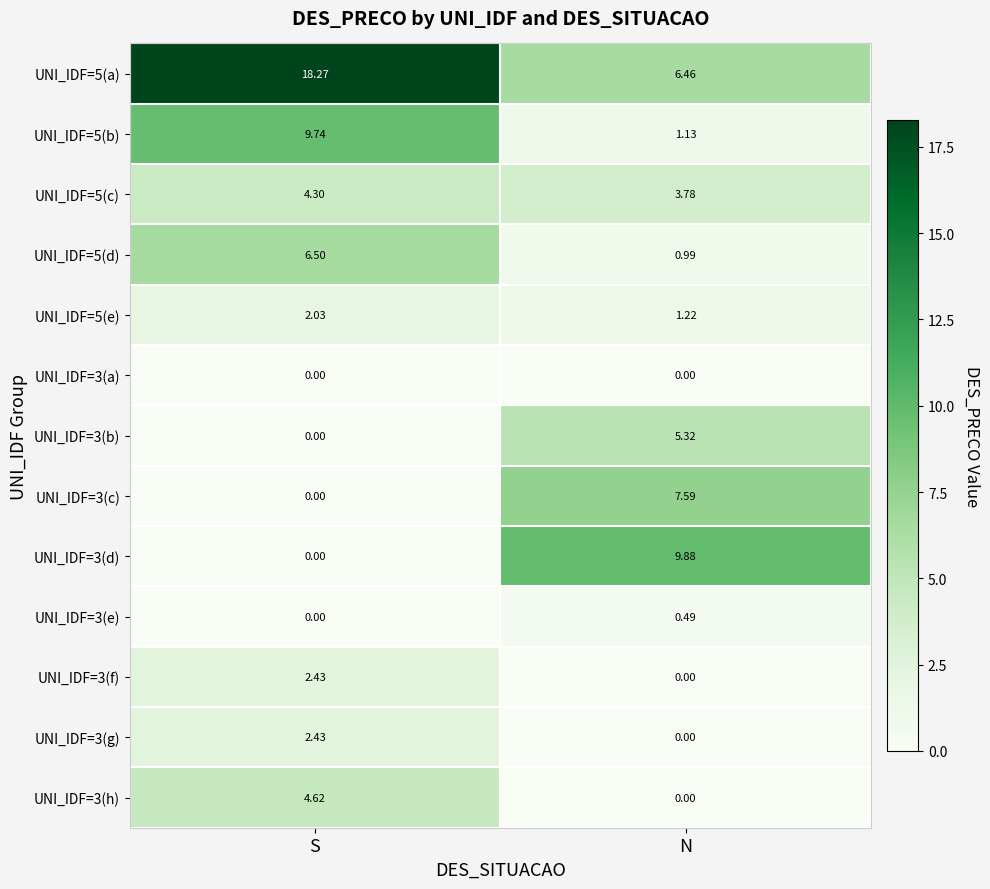

At which label does UNI_IDF=5(d) first exceed 6?

S